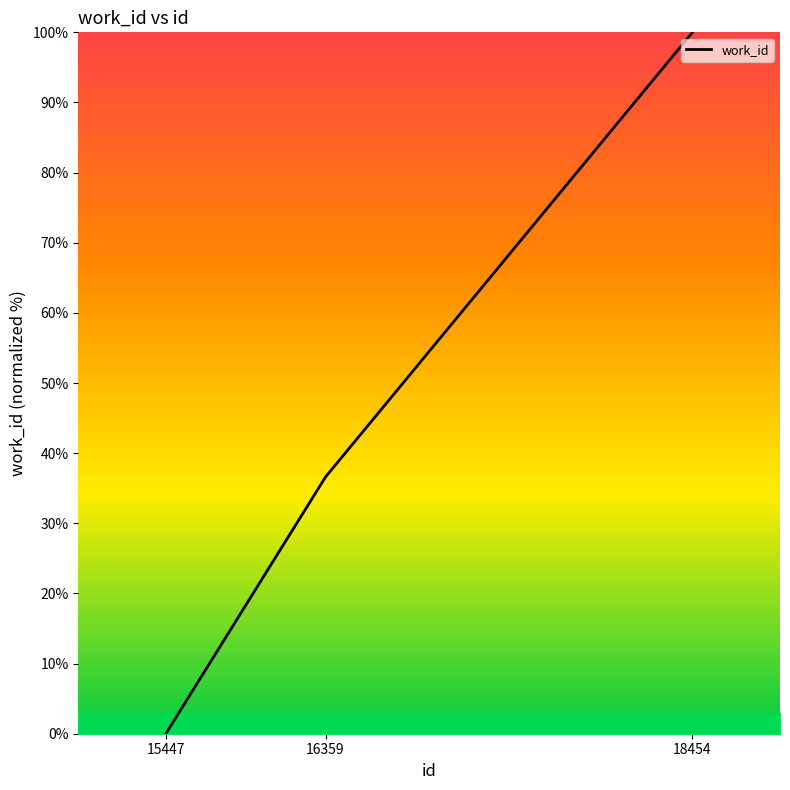

The value at 16359 is 16.5. True or false?

False